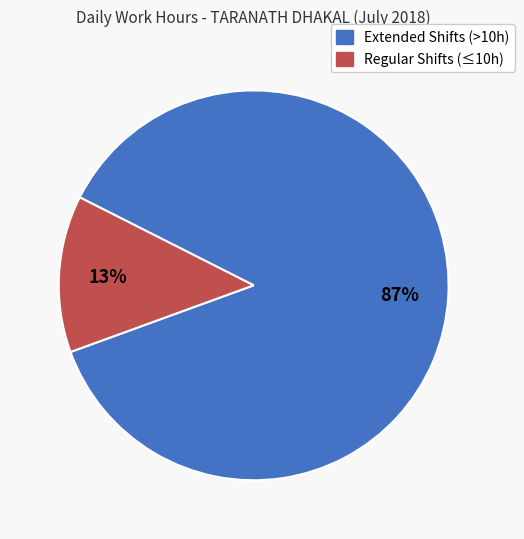

Is there any slice that represents more than half of the pie?

Yes